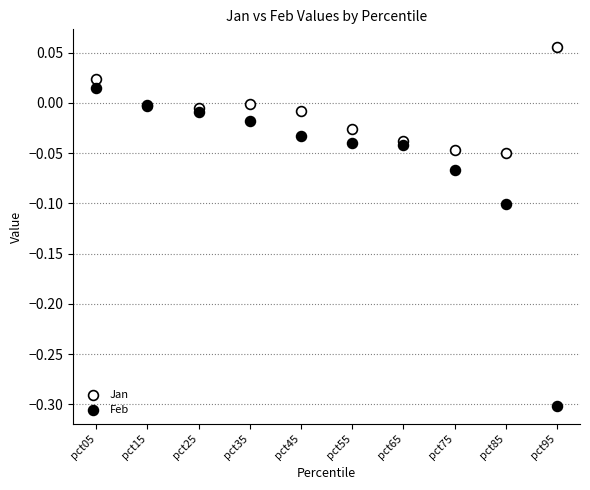

Which series contains the lowest Y value?

Feb